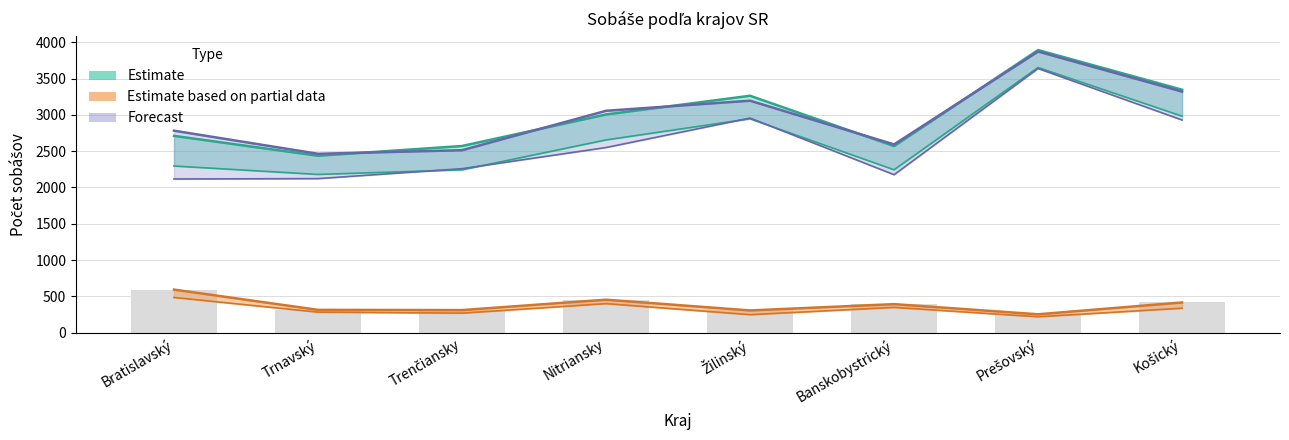

True or false: Sobáše spolu (ženích) has a value of 3892 at Prešovský.

True